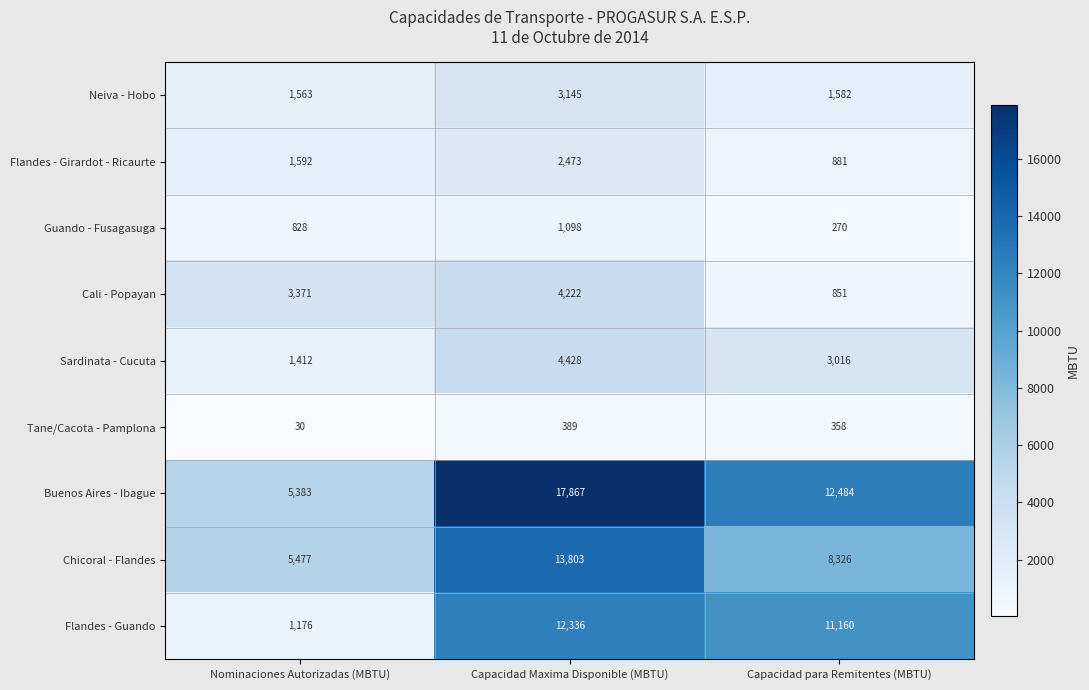

The Neiva - Hobo series shows 5217 at Capacidad Maxima Disponible (MBTU). True or false?

False